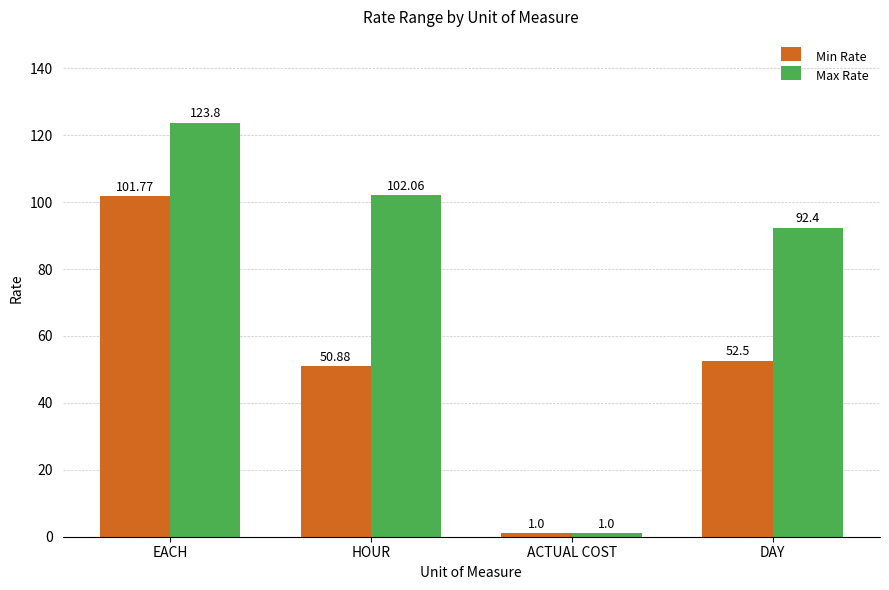

Which series has the largest range (max minus min)?

Max Rate